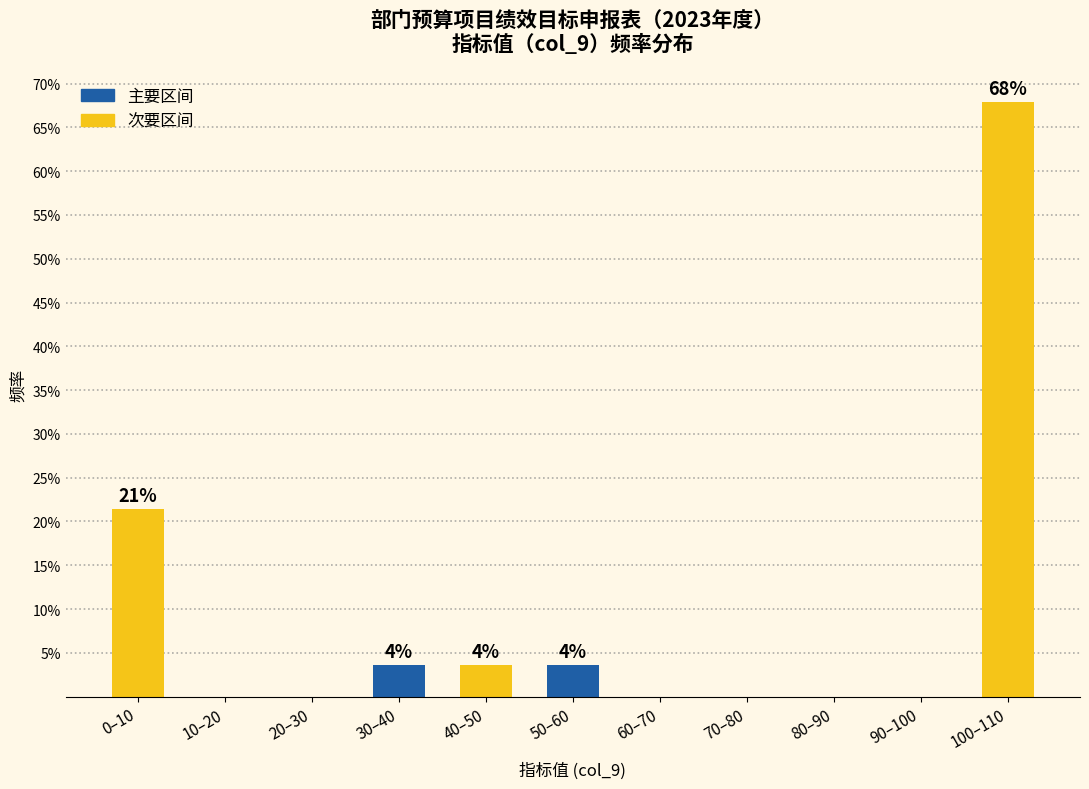

Reading left to right, list all the values displayed in this chart.

0–10=21.4	10–20=0.0	20–30=0.0	30–40=3.6	40–50=3.6	50–60=3.6	60–70=0.0	70–80=0.0	80–90=0.0	90–100=0.0	100–110=67.9